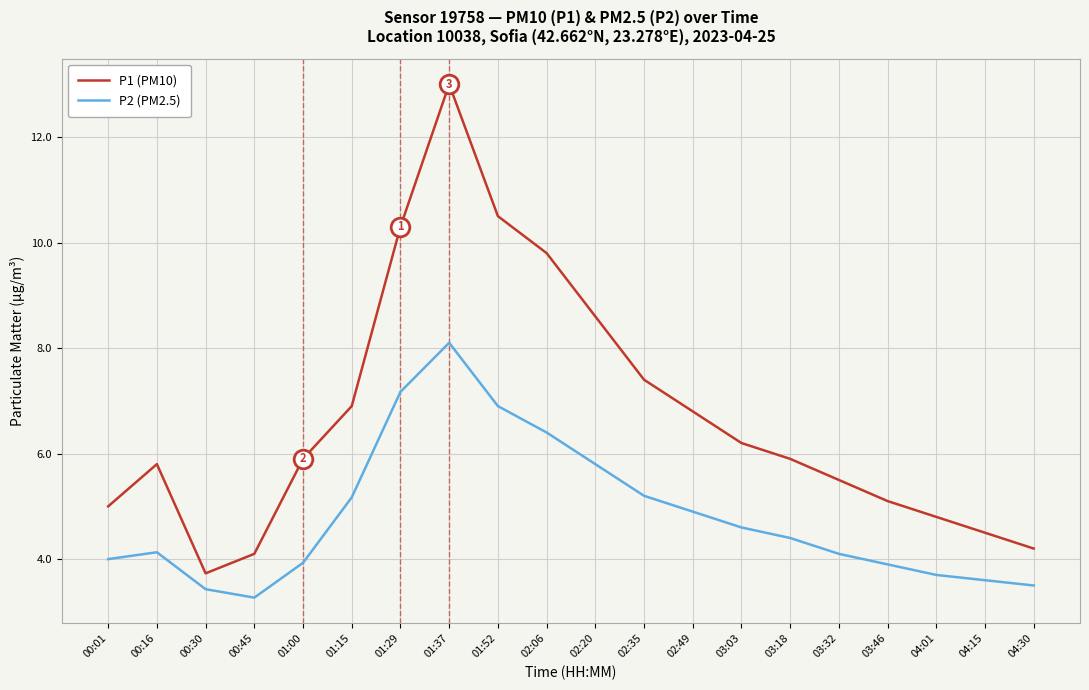

What are all the series names shown in the legend?

P1 (PM10), P2 (PM2.5)